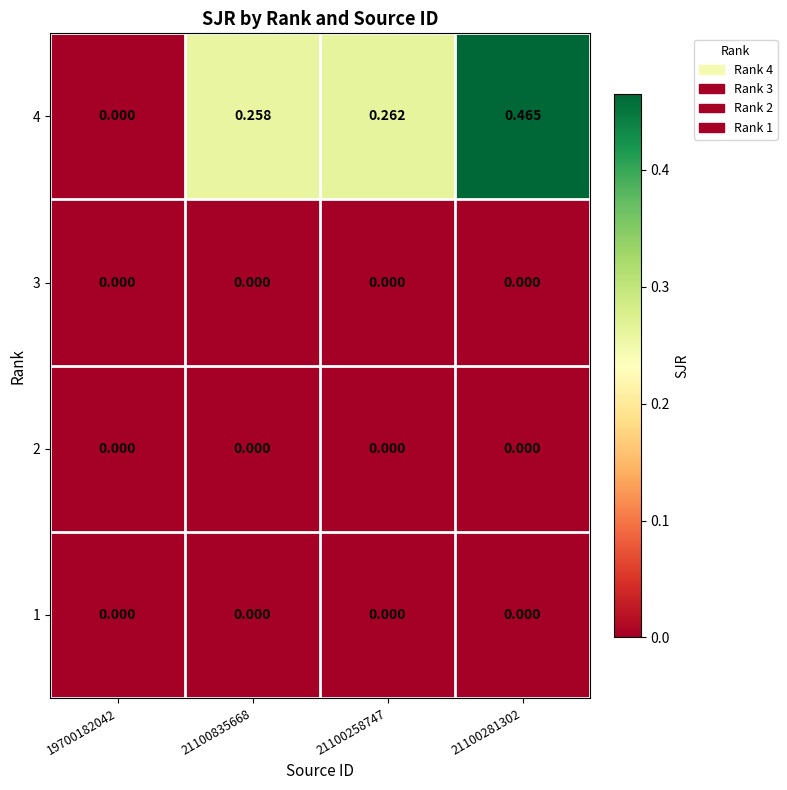

How many distinct data groups are displayed?

4